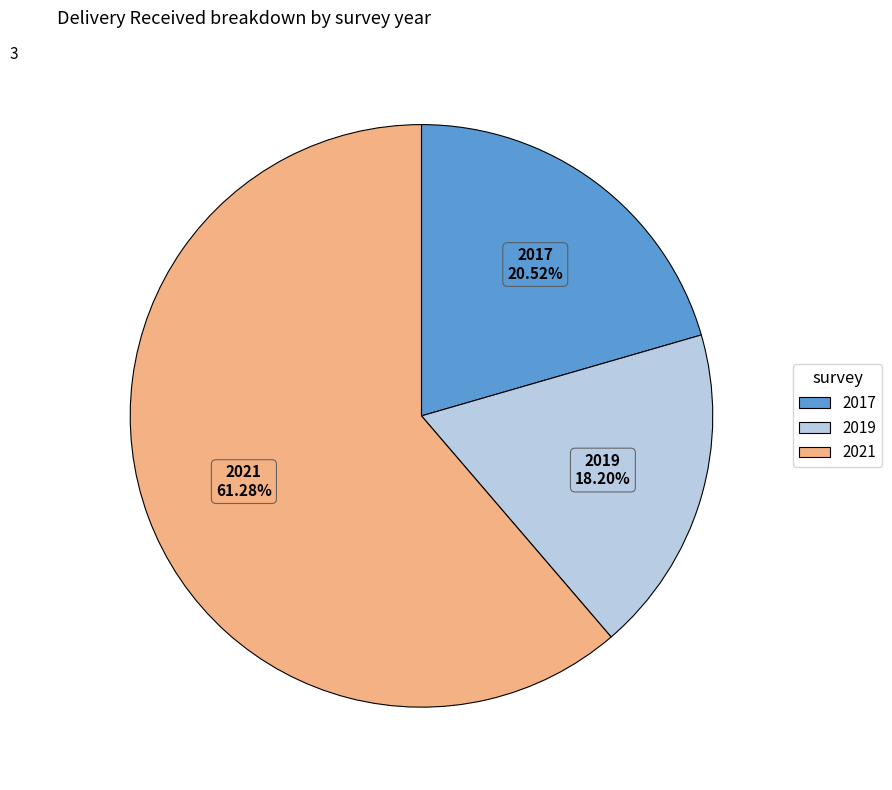

To the nearest percent, what is the combined percentage of 2019 and 2017?

39%